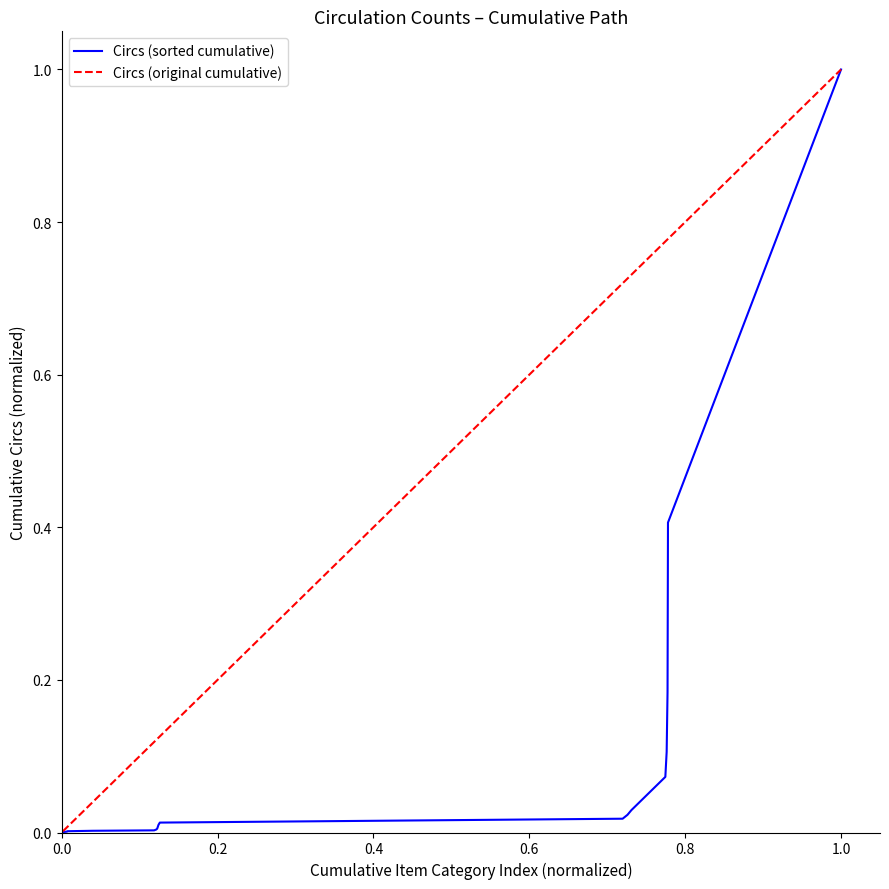

Which series has the largest total across all categories?

Circs (original cumulative)